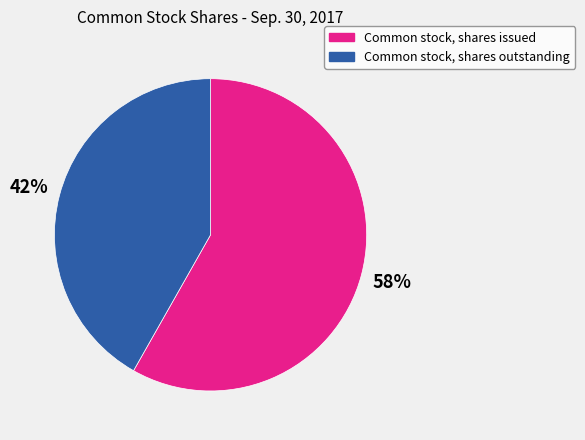

To the nearest percent, what is the combined percentage of Common stock, shares outstanding and Common stock, shares issued?

100%